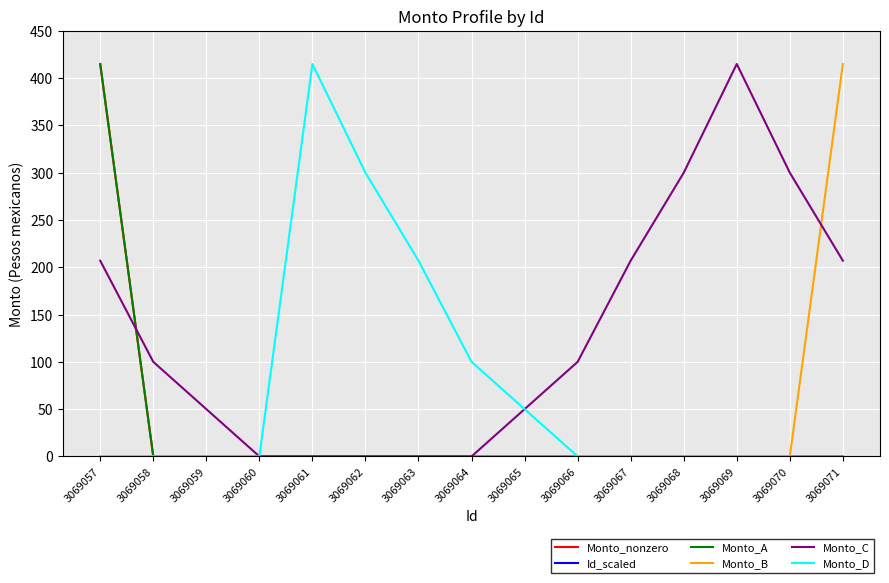

Is it true that Monto_B equals -163 at 3069061?

False